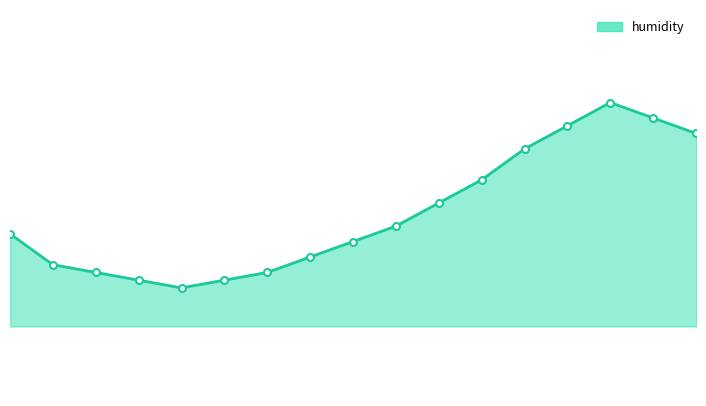

Does the chart have visible grid lines?

No